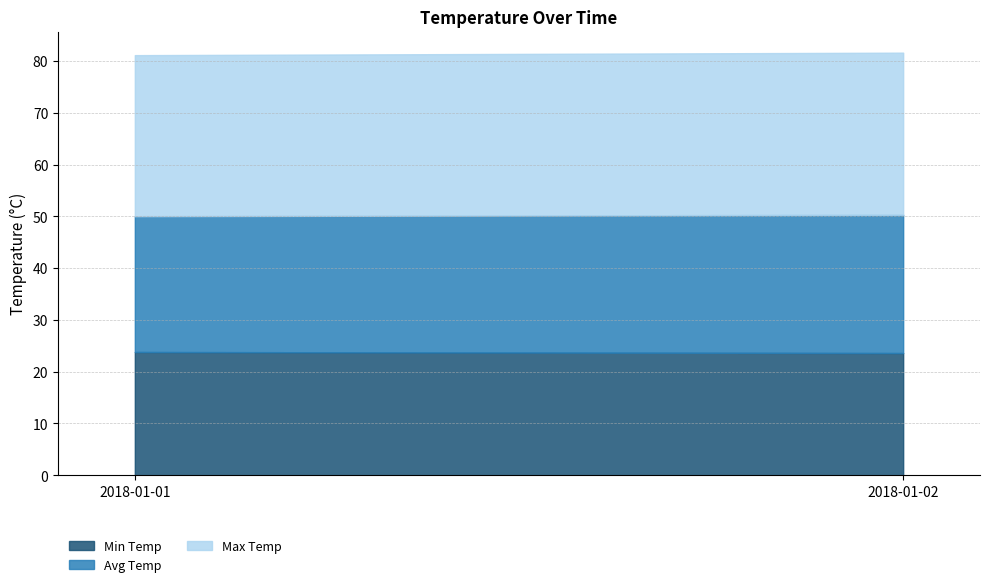

What is the sum of all Min Temp values?

47.4